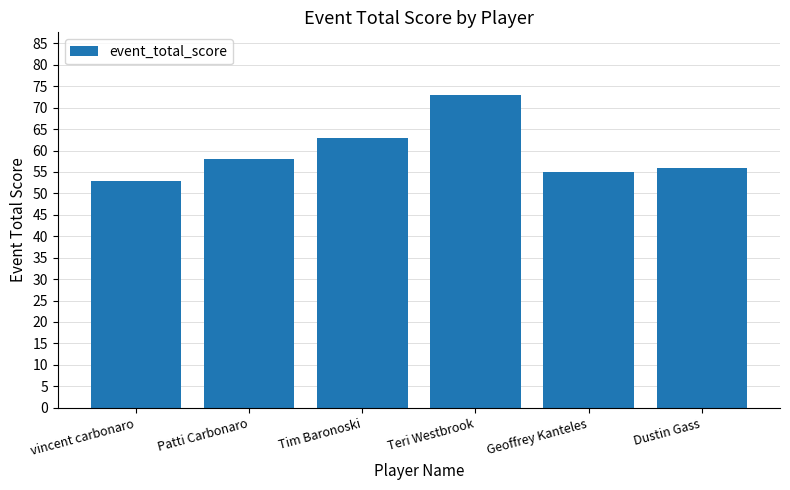

What is the greatest value displayed?

73